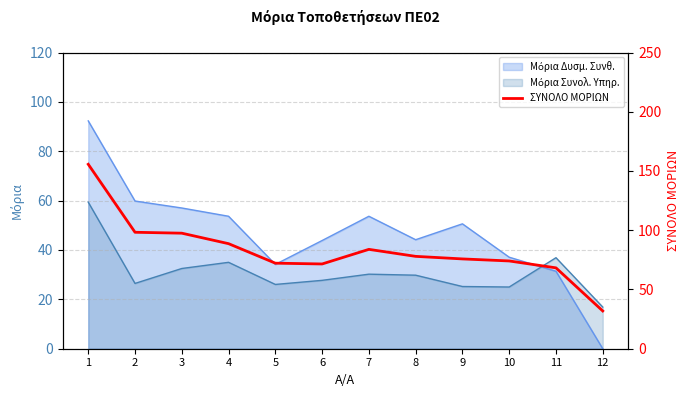

Reading left to right, extract all data points from this chart.

155.7	98.3	97.5	88.7	72.2	71.5	83.9	78.0	75.8	74.1	68.2	31.9